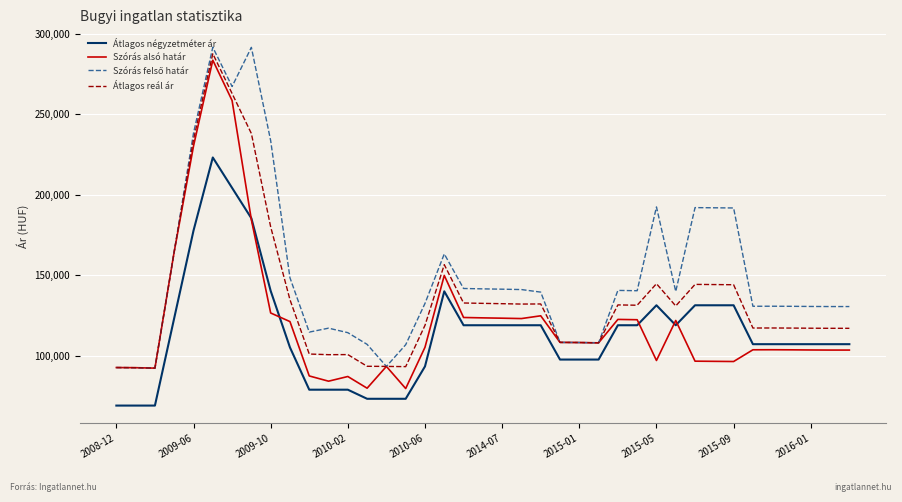

At how many categories does at least one series exceed 258773?

3